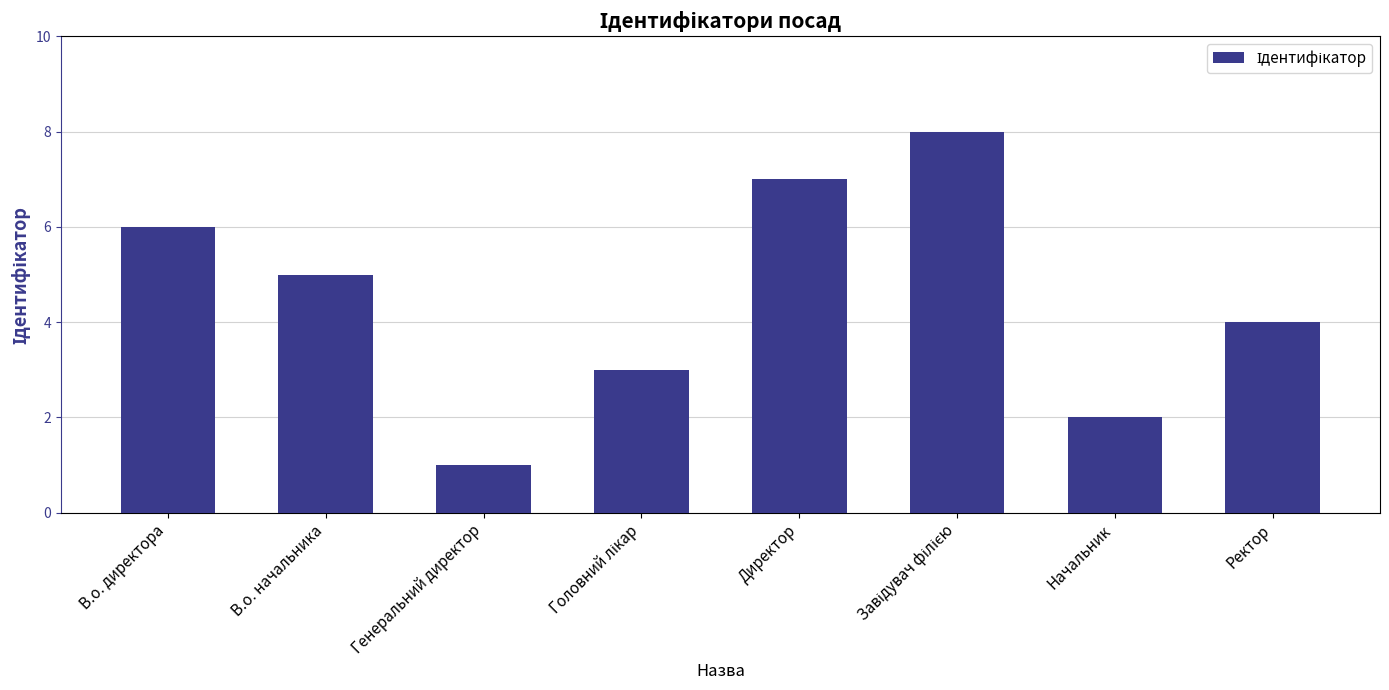

Reading right to left, list all the values displayed in this chart.

4	2	8	7	3	1	5	6